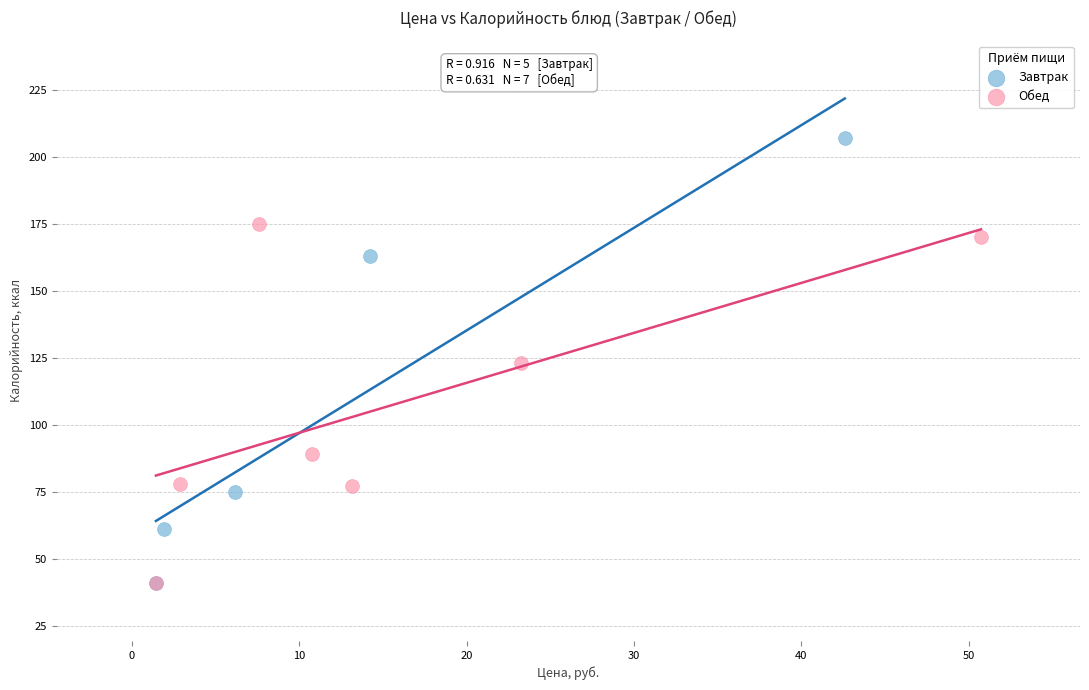

What are all the series names shown in the legend?

Завтрак, Обед